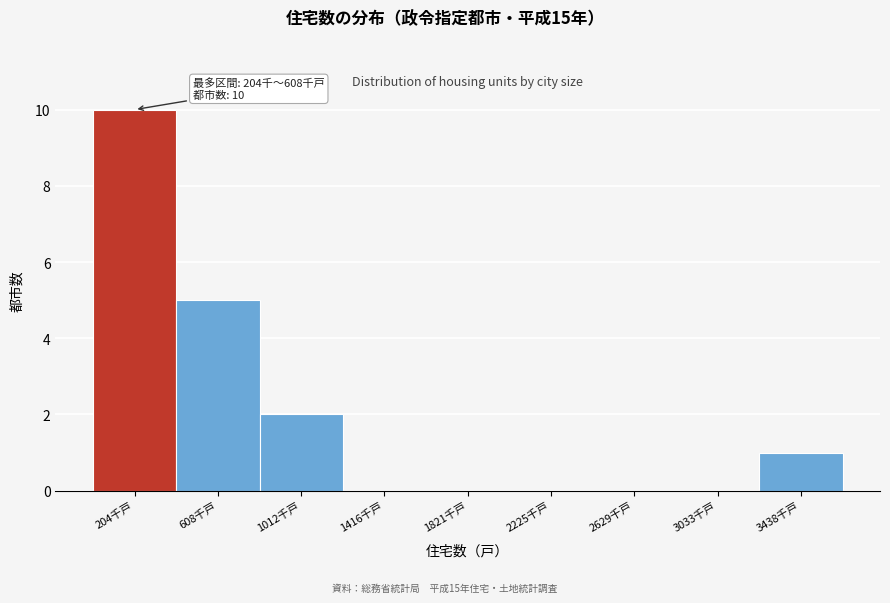

Reading right to left, extract all data points from this chart.

3438千戸=1	3033千戸=0	2629千戸=0	2225千戸=0	1821千戸=0	1416千戸=0	1012千戸=2	608千戸=5	204千戸=10